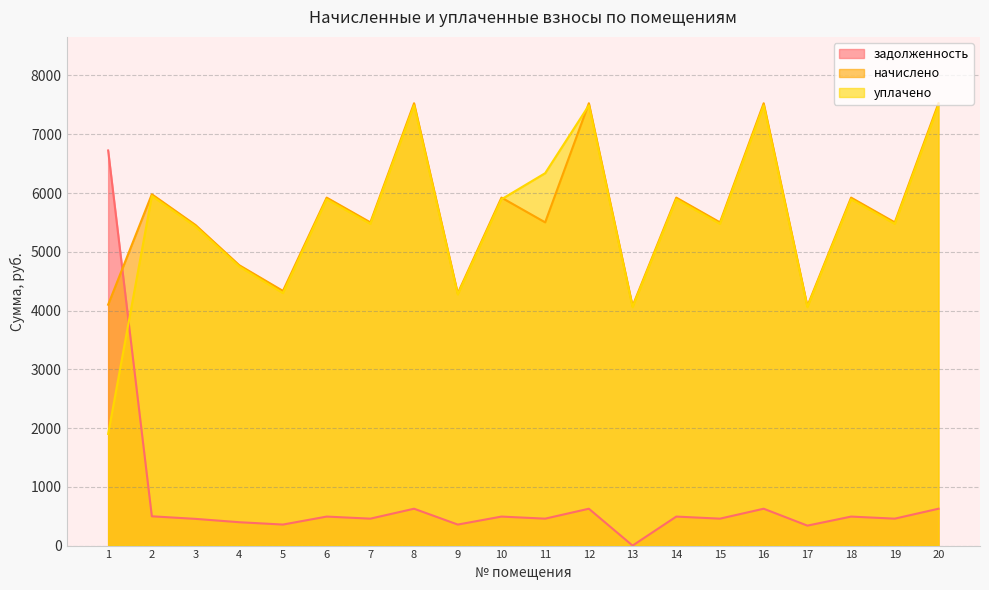

After their last crossing, which series has the higher values: начислено or уплачено?

начислено